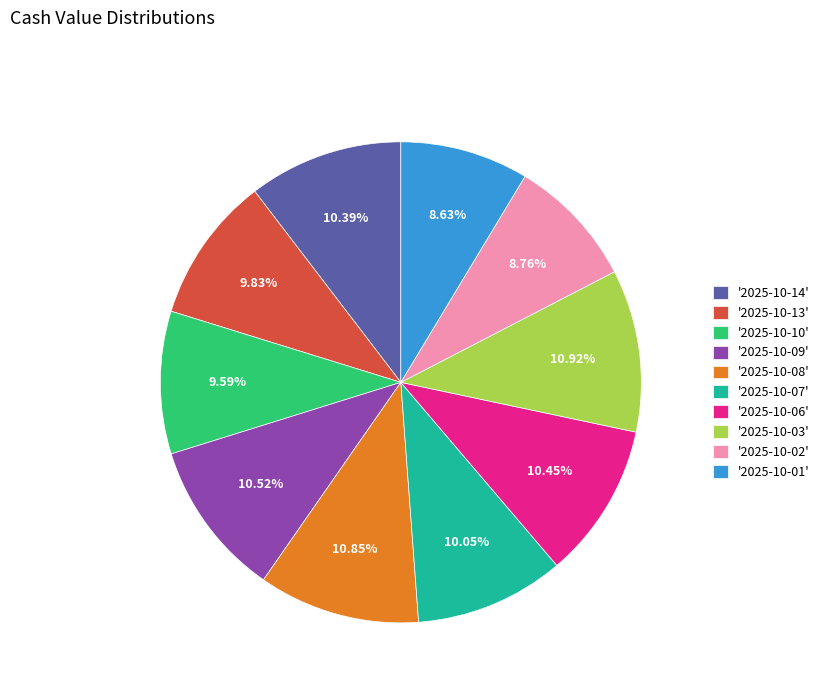

Is there a majority slice in this chart?

No